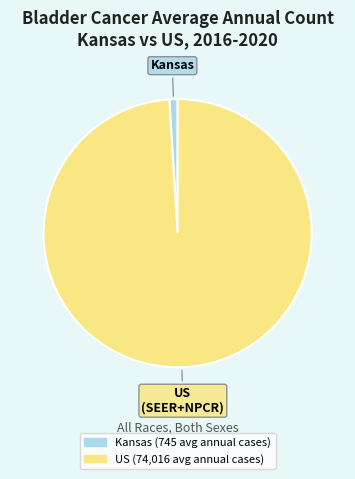

What is the smallest slice in the pie chart?

Kansas